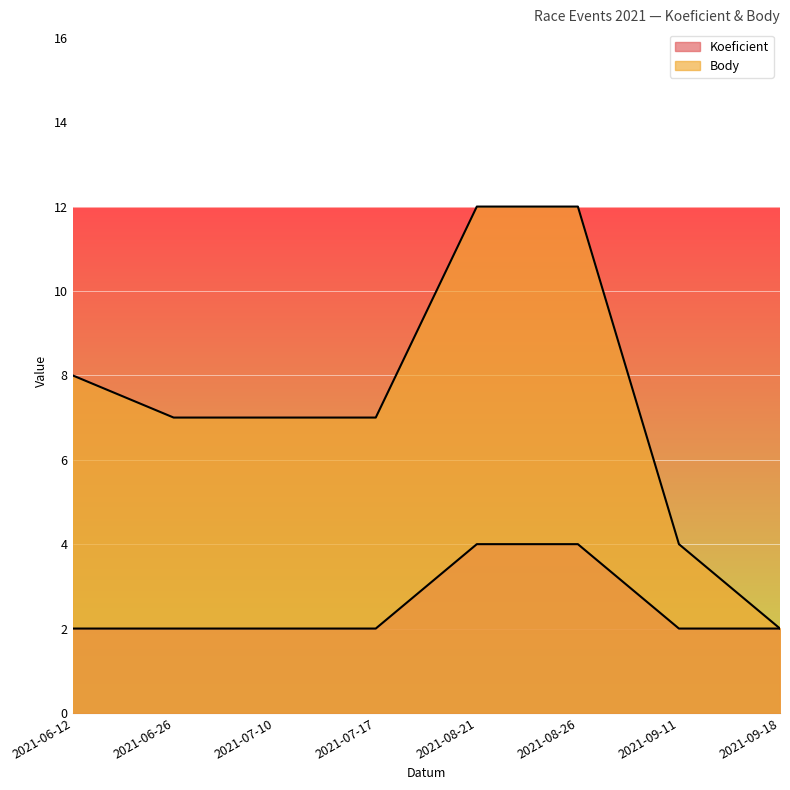

Count the Koeficient values in the range 2 to 4.

8